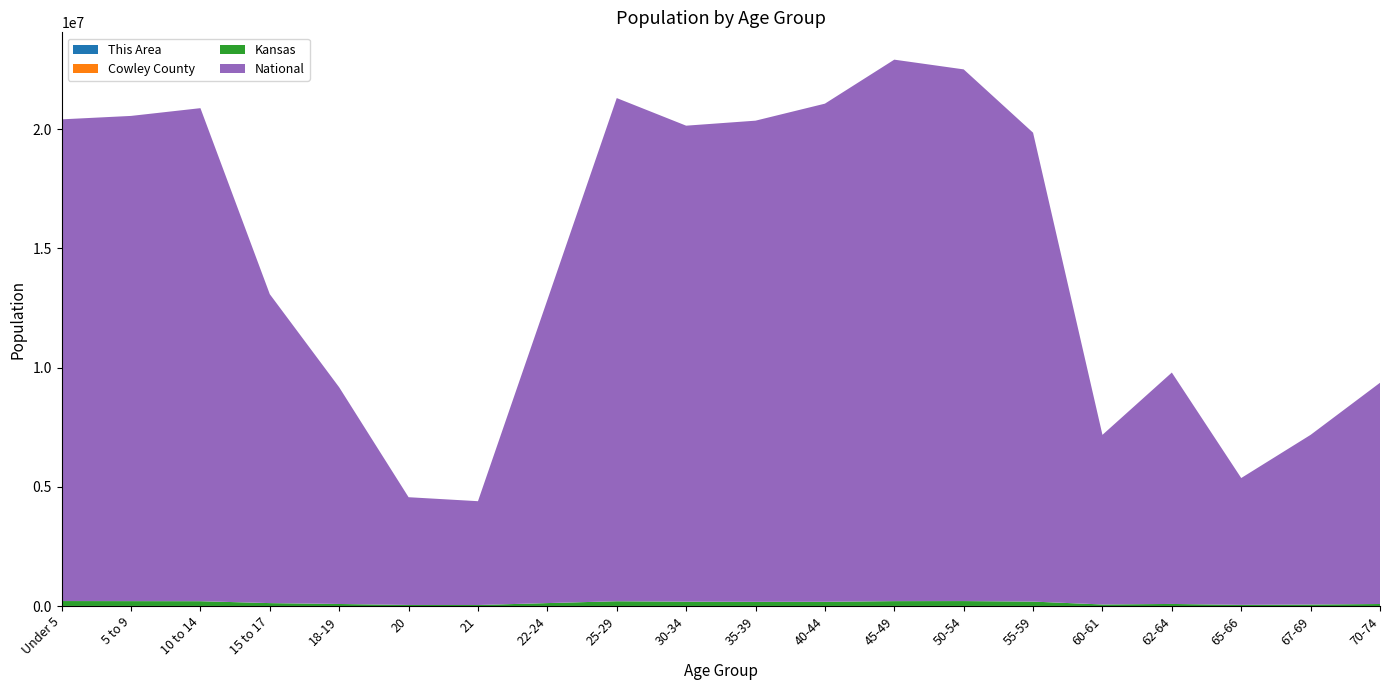

Reading left to right, list all the values displayed in this chart.

This Area: 280	261	229	158	87	61	37	161	231	187	187	206	223	201	210	62	102	69	80	123
Cowley County: 2459	2422	2482	1507	1309	600	520	1374	2134	1961	2048	2174	2578	2535	2390	847	1245	714	928	1288
Kansas: 205492	202447	198884	120116	83705	42758	40931	120765	197783	179937	172388	174285	201830	204434	182512	63661	85074	46574	61181	82634
National: 20201362	20348657	20677194	12954254	9086089	4519129	4354294	12712576	21101849	19962099	20179642	20890964	22708591	22298125	19664805	7113727	9704197	5319902	7115361	9278166